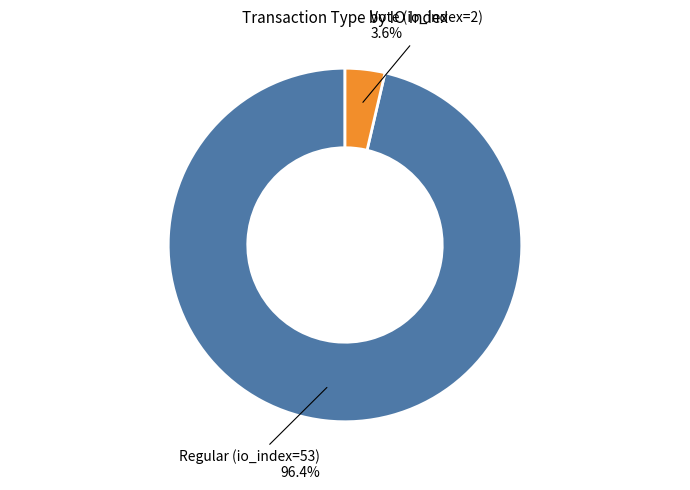

Count the number of slices in the pie.

2